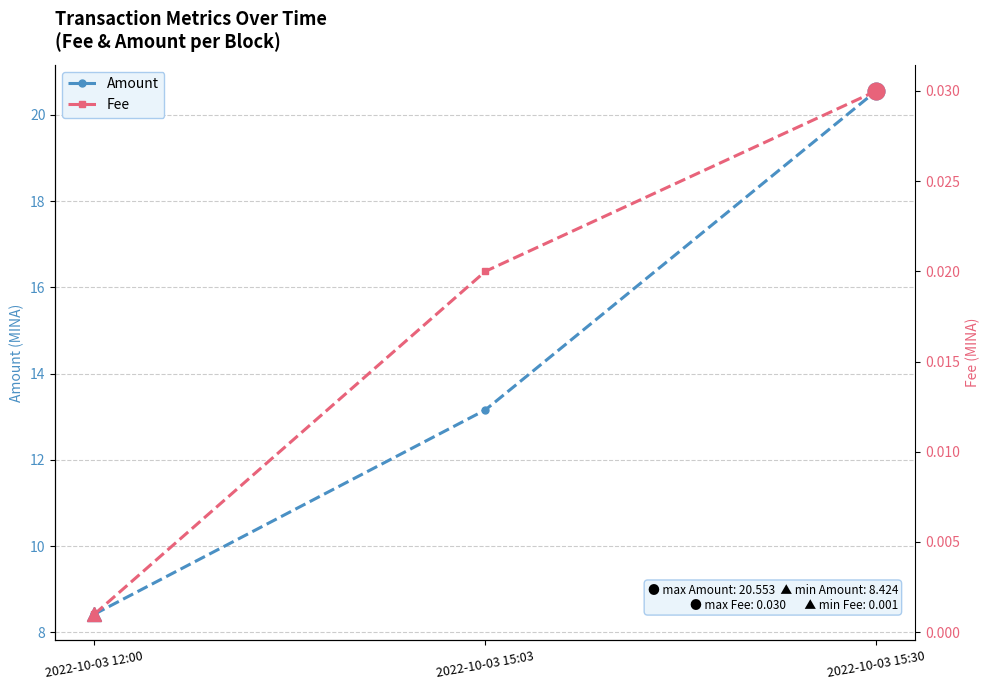

At which category is the sum across all series the highest?

2022-10-03 15:30